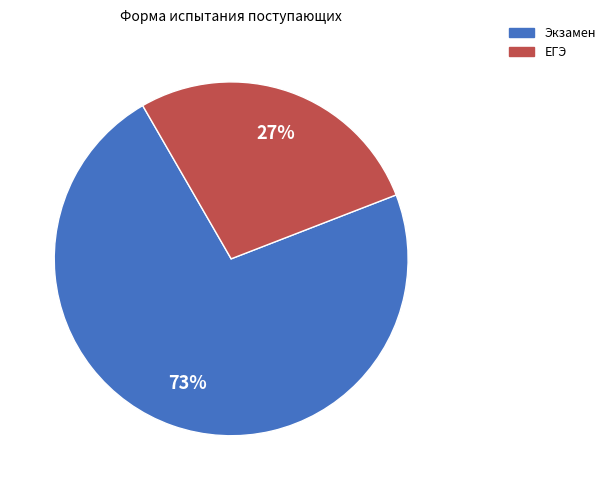

Which category has the smallest portion of the pie?

ЕГЭ